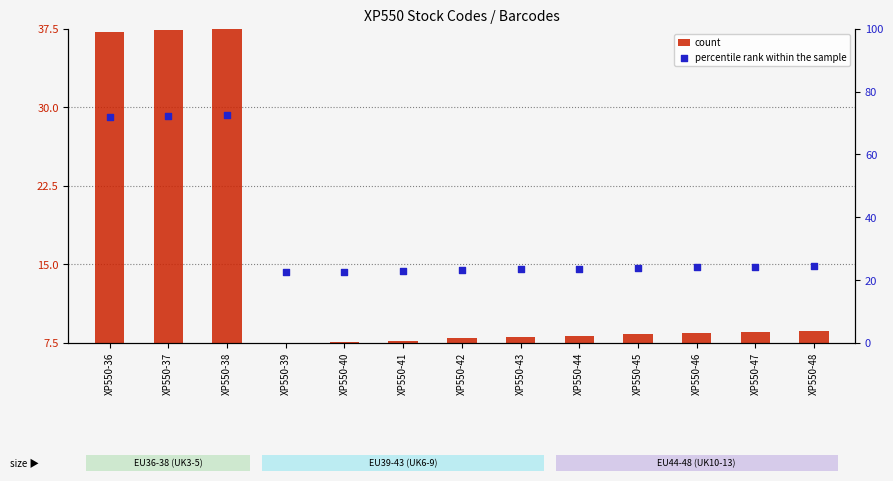

What is the total value across all series at XP550-36?

109.1